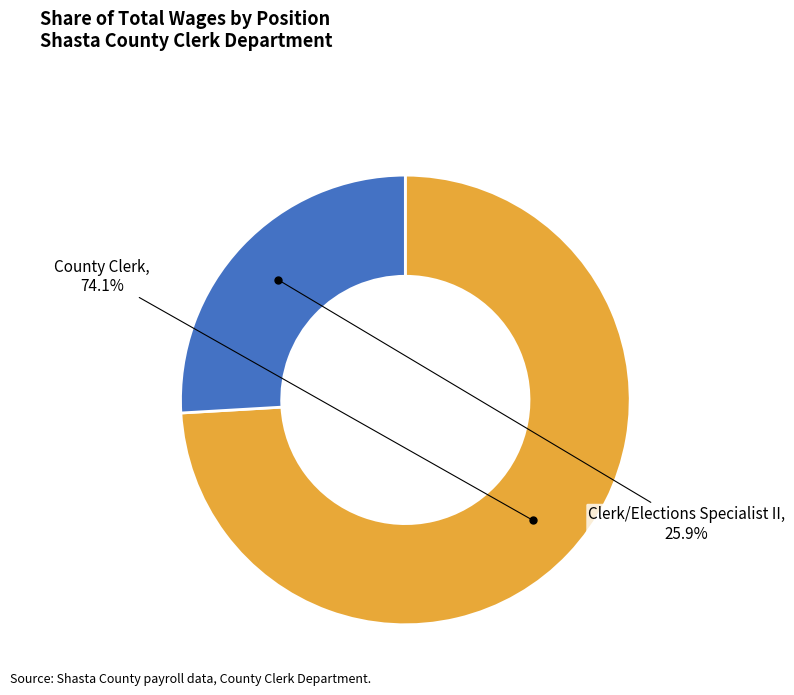

To the nearest percent, what is the difference between the largest and smallest slice percentages?

48%